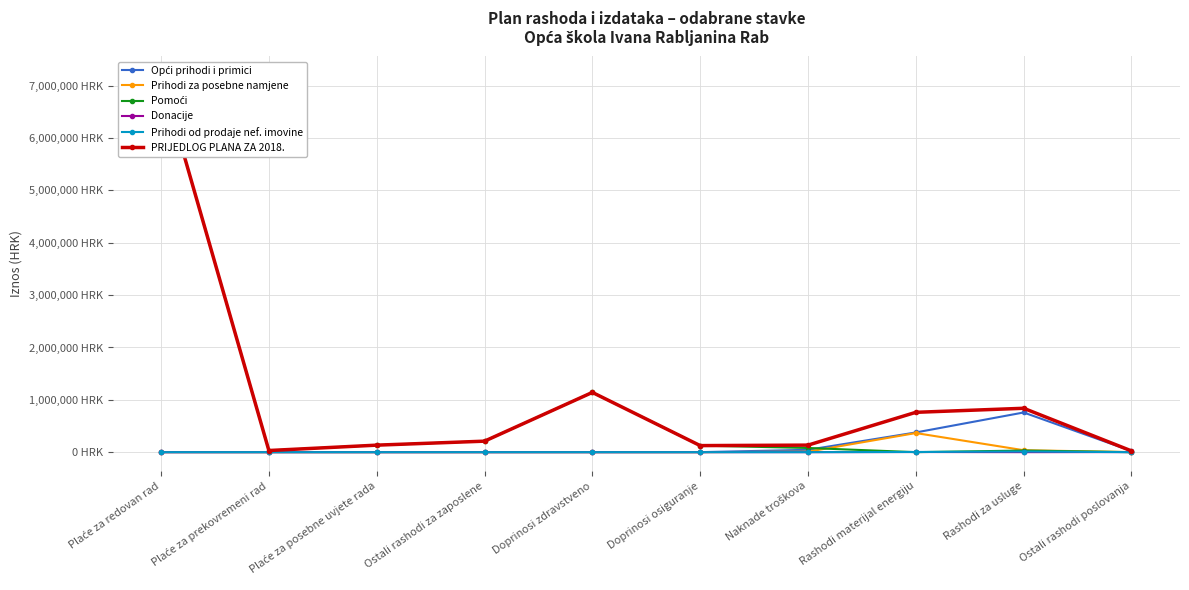

Reading left to right, list all the values displayed in this chart.

Opći prihodi i primici: 0	0	0	0	0	0	44800	376370	758008	21322
Prihodi za posebne namjene: 0	0	0	0	0	0	9000	365000	37000	1000
Pomoći: 7200000	31300	133860	210000	1141600	125210	80000	0	30800	0
Donacije: 0	0	0	0	0	0	0	2600	0	1500
Prihodi od prodaje nef. imovine: 0	0	0	0	0	0	0	3200	12554	0
PRIJEDLOG PLANA ZA 2018.: 7200000	31300	133860	210000	1141600	125210	134400	761070	838362	23822